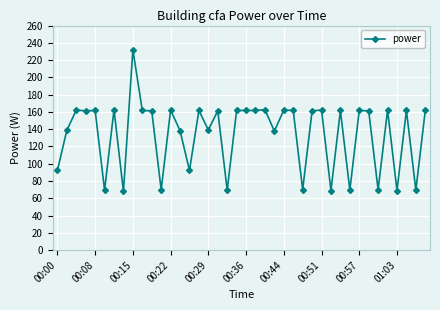

What is the value of the 33rd point from the left?

161.7